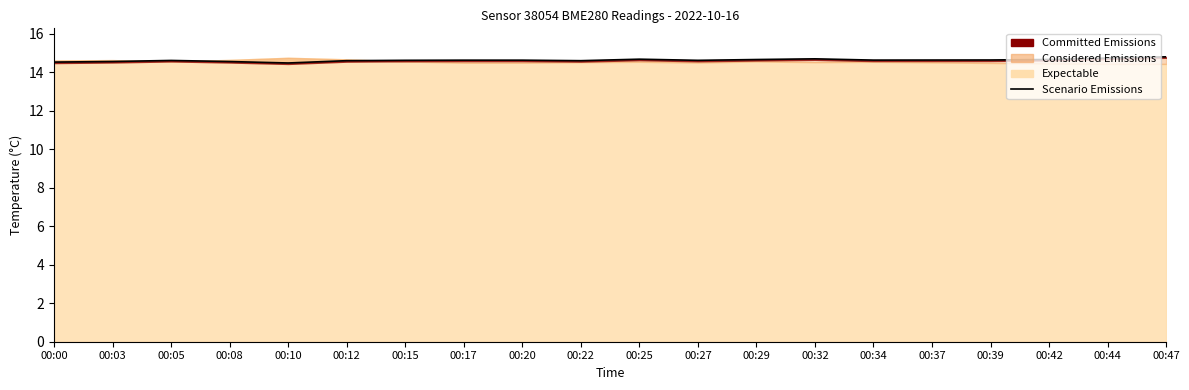

What is the difference between the maximum and minimum values?

0.3